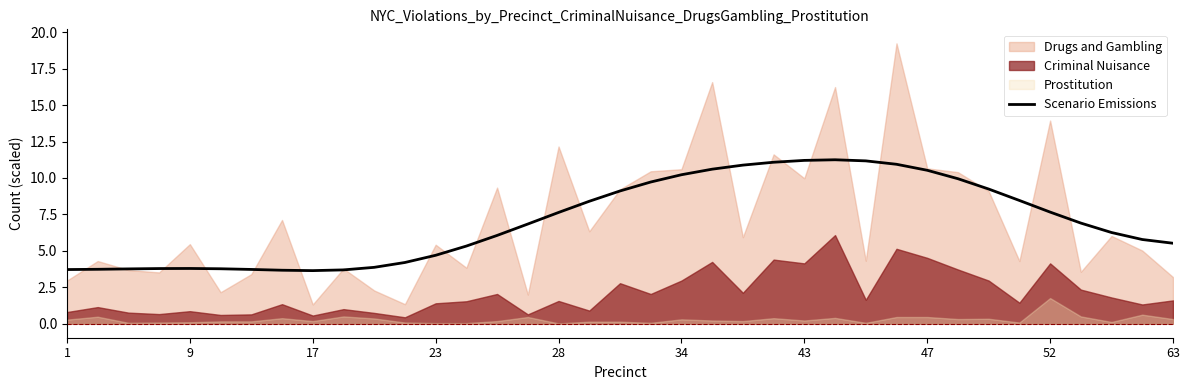

How many lines are shown in the chart?

1